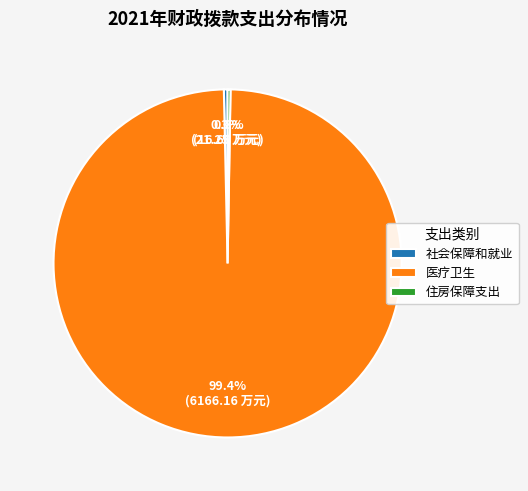

What is the total percentage of 社会保障和就业 and 医疗卫生?

99.7%